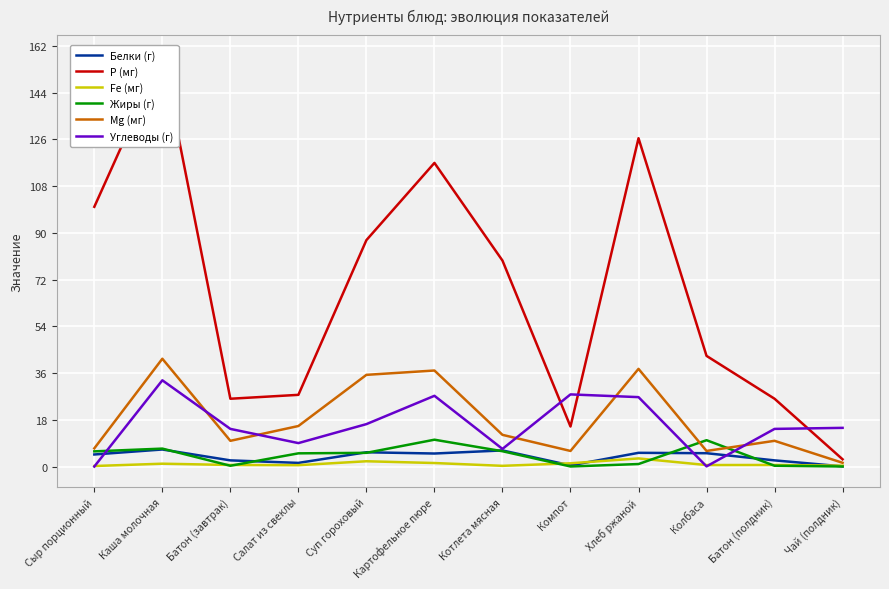

Which series has the widest spread of values?

Р (мг)